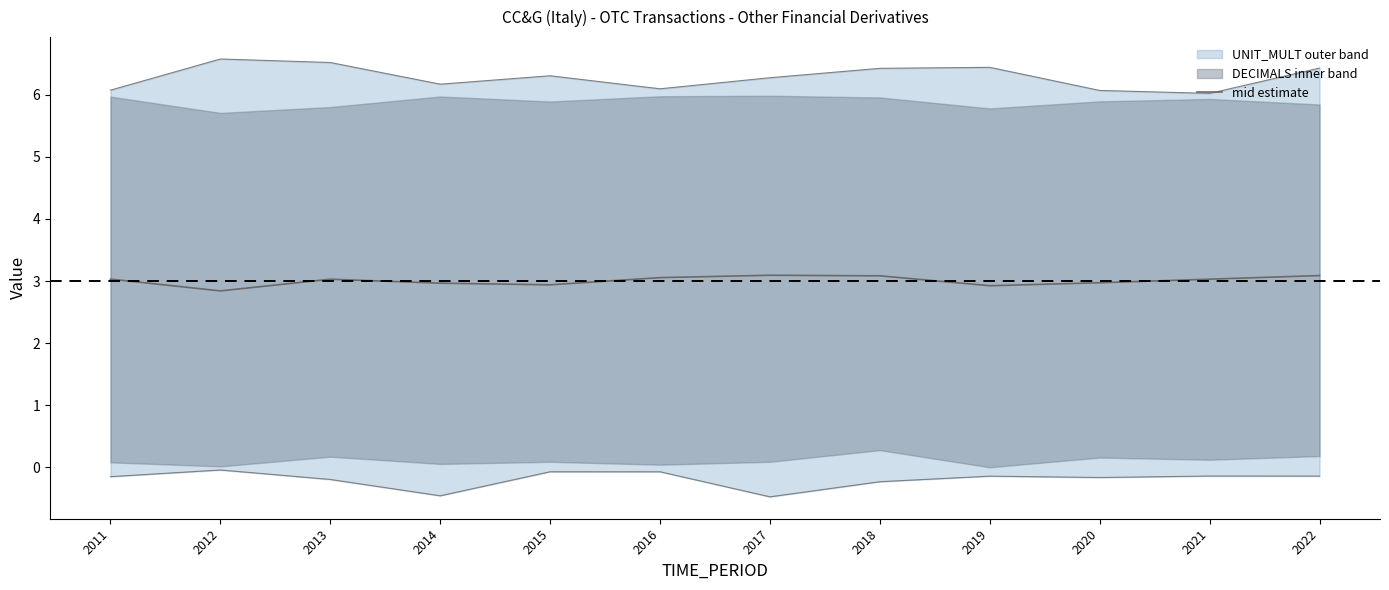

What is the difference between the values at 2011 and 2014?

0.1